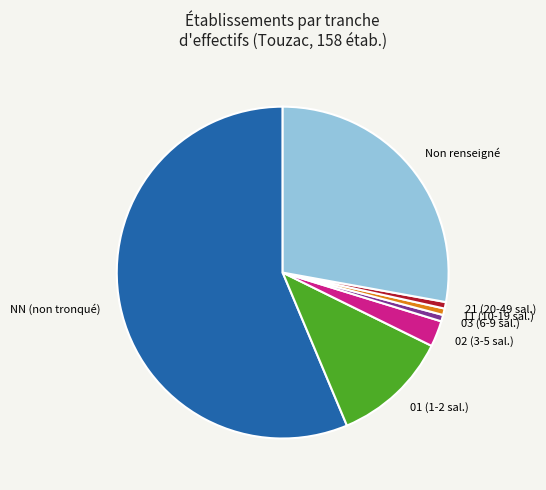

How many segments does this pie chart have?

7